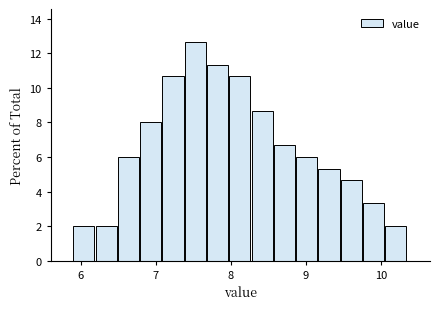

Around what value on the x-axis is the tallest bar? Give the approximate position of its centre, as read against the axis.

7.5